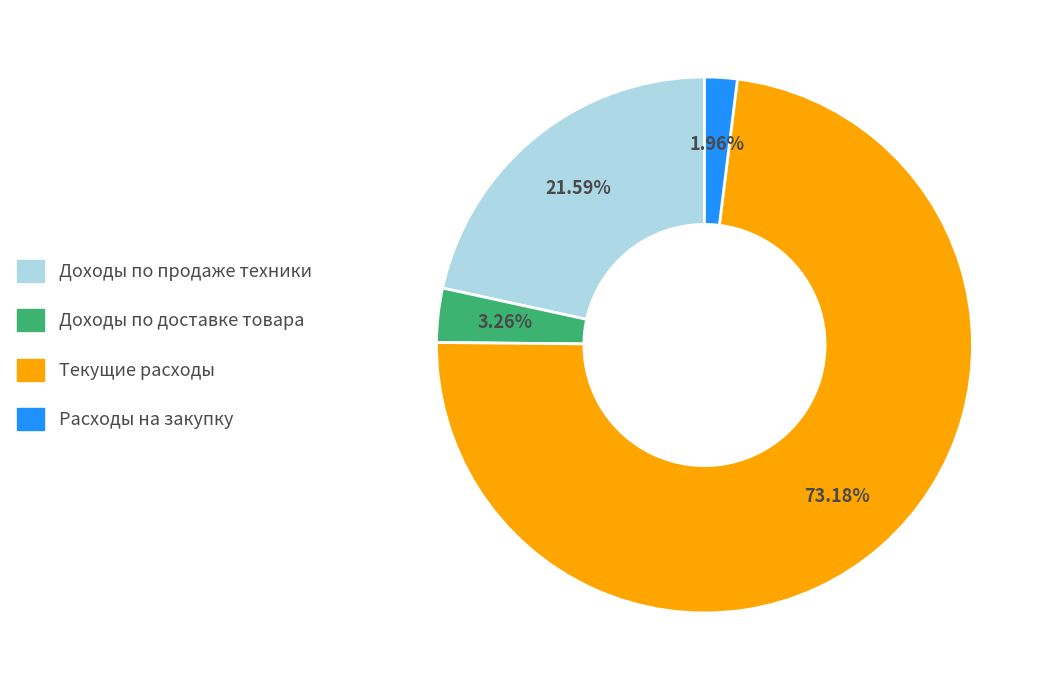

Which has a higher value, Текущие расходы or Доходы по доставке товара?

Текущие расходы